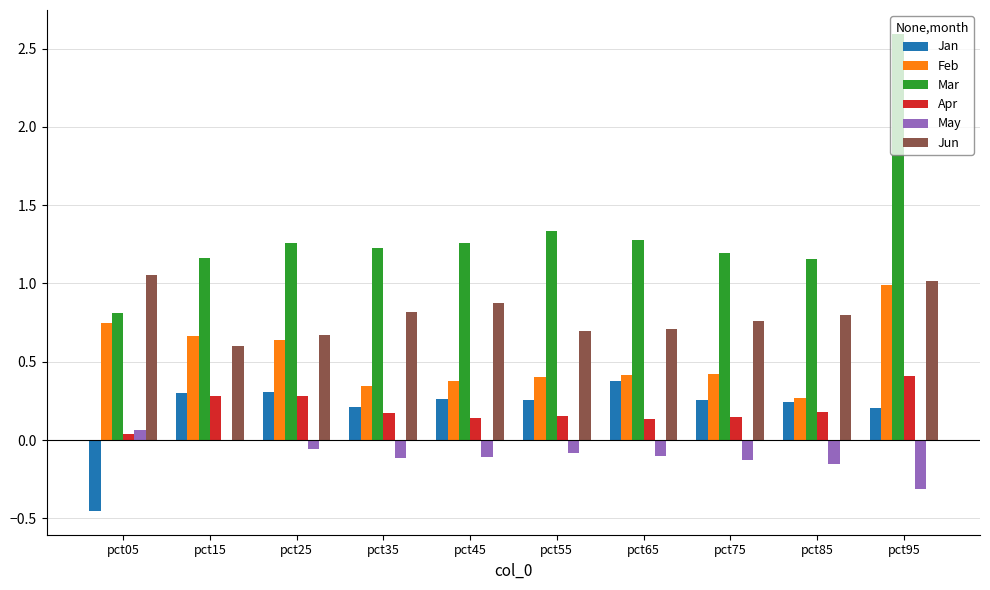

What is the sum of all Jan values?

2.0